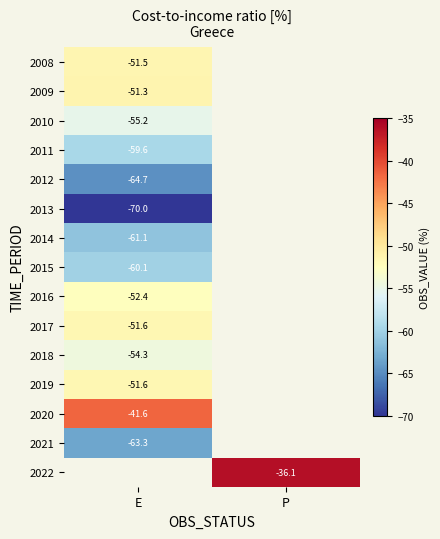

How many negative values does the 2022 series have?

1